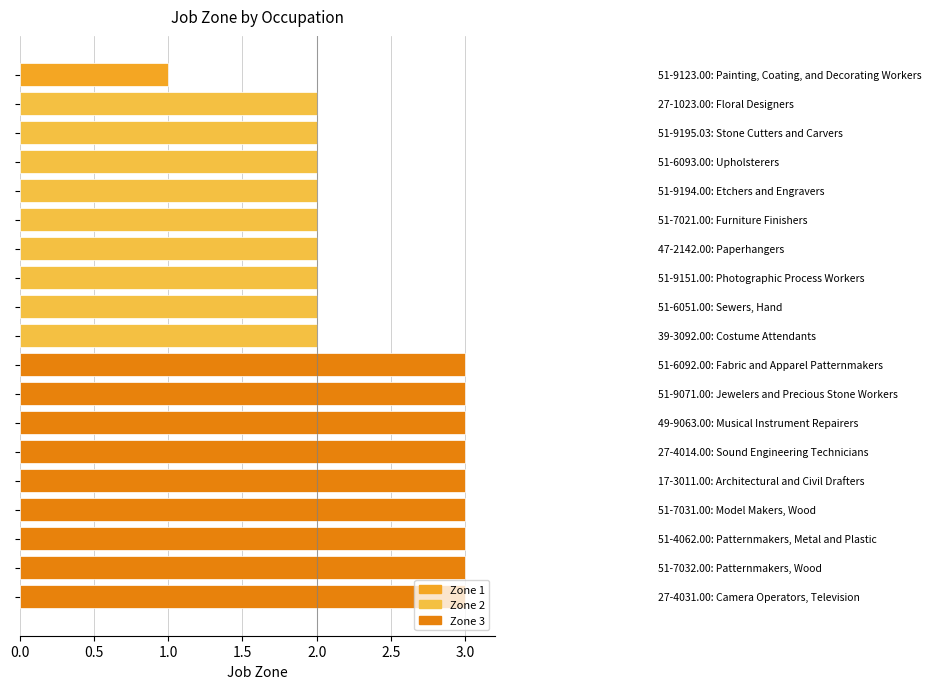

What is the greatest value displayed?

3